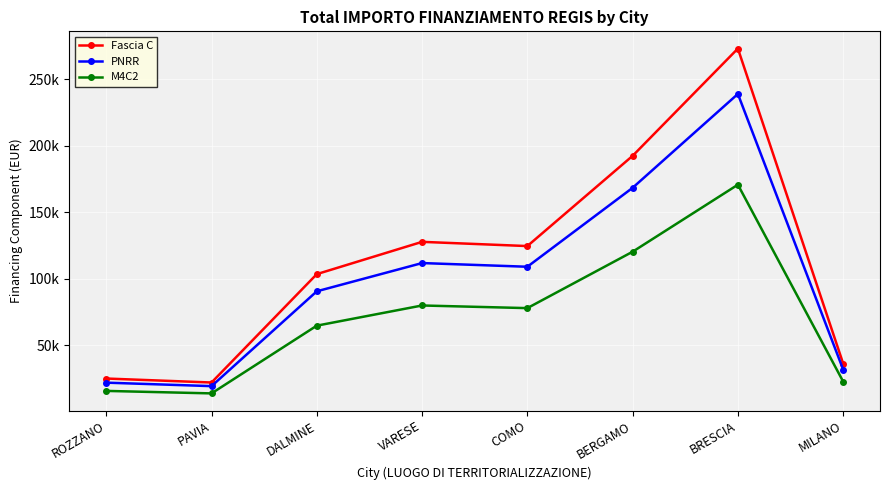

In M4C2, how many points are lower than both neighbors (excluding endpoints)?

2